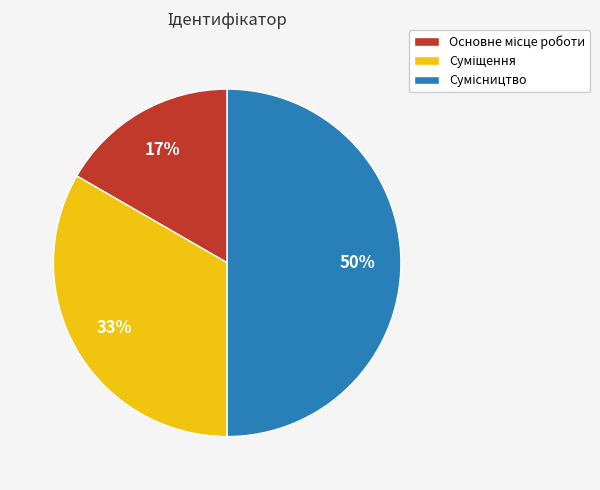

To the nearest percent, what is the average slice percentage?

33%